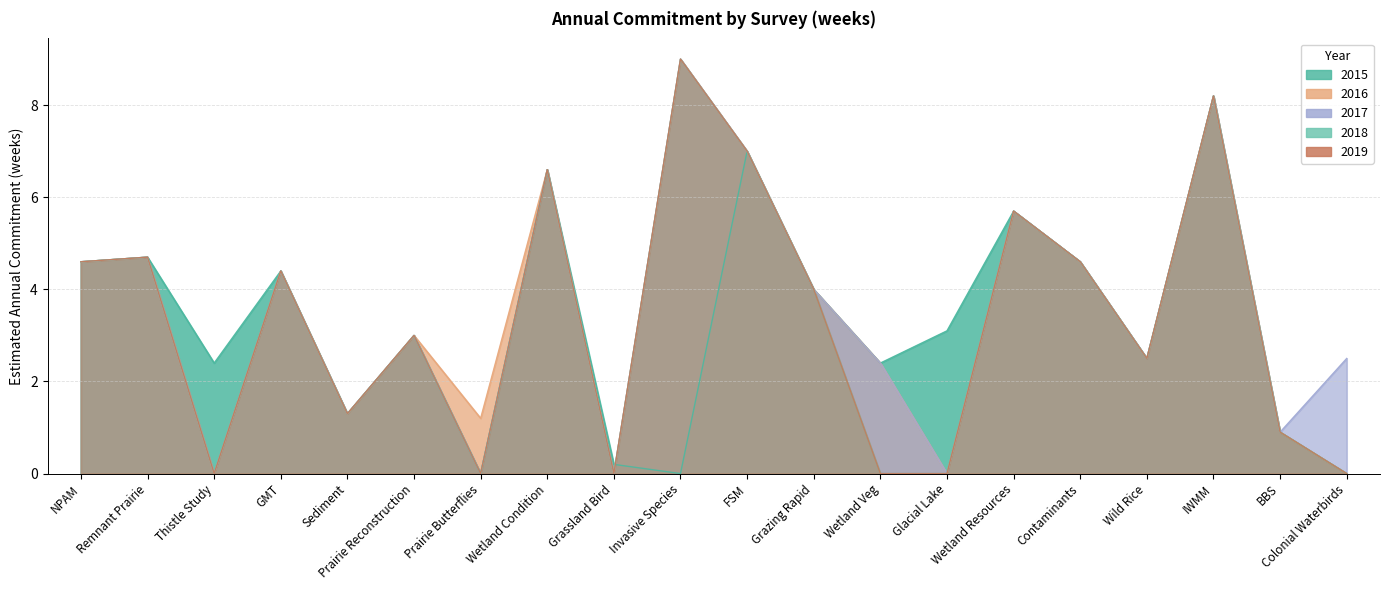

What is the sum of the 2017 values at FSM and BBS?

7.9